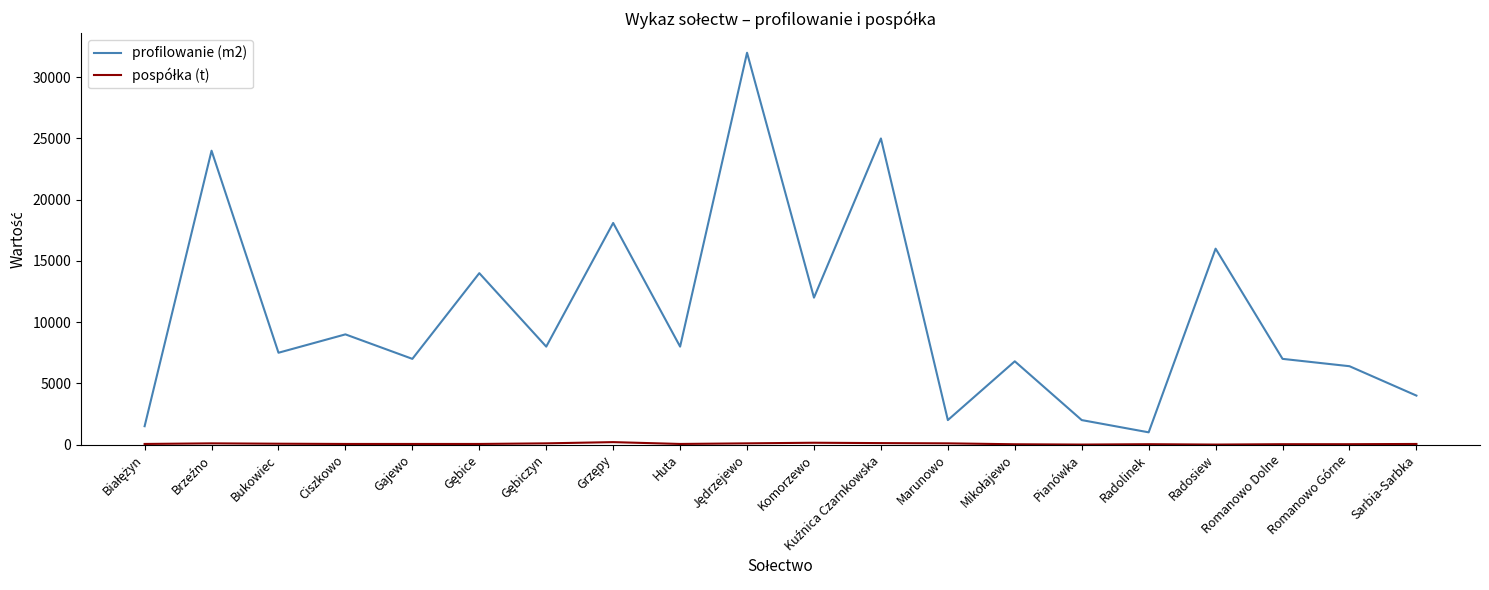

What is the total value across all series at Radolinek?

1030